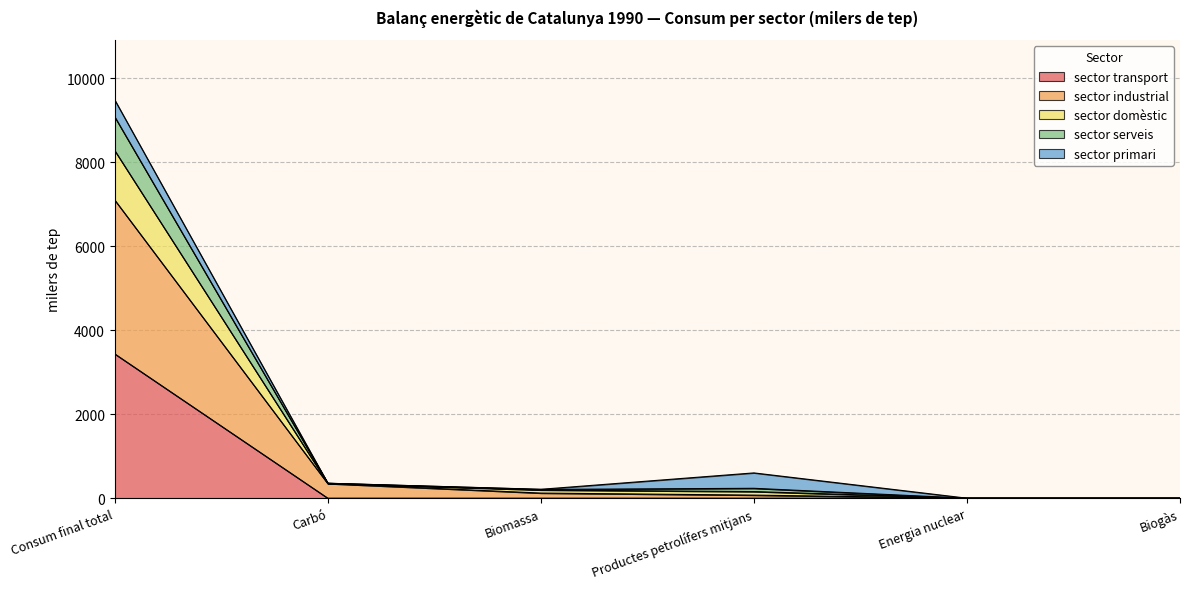

What is the maximum value shown in the chart?

9485.1